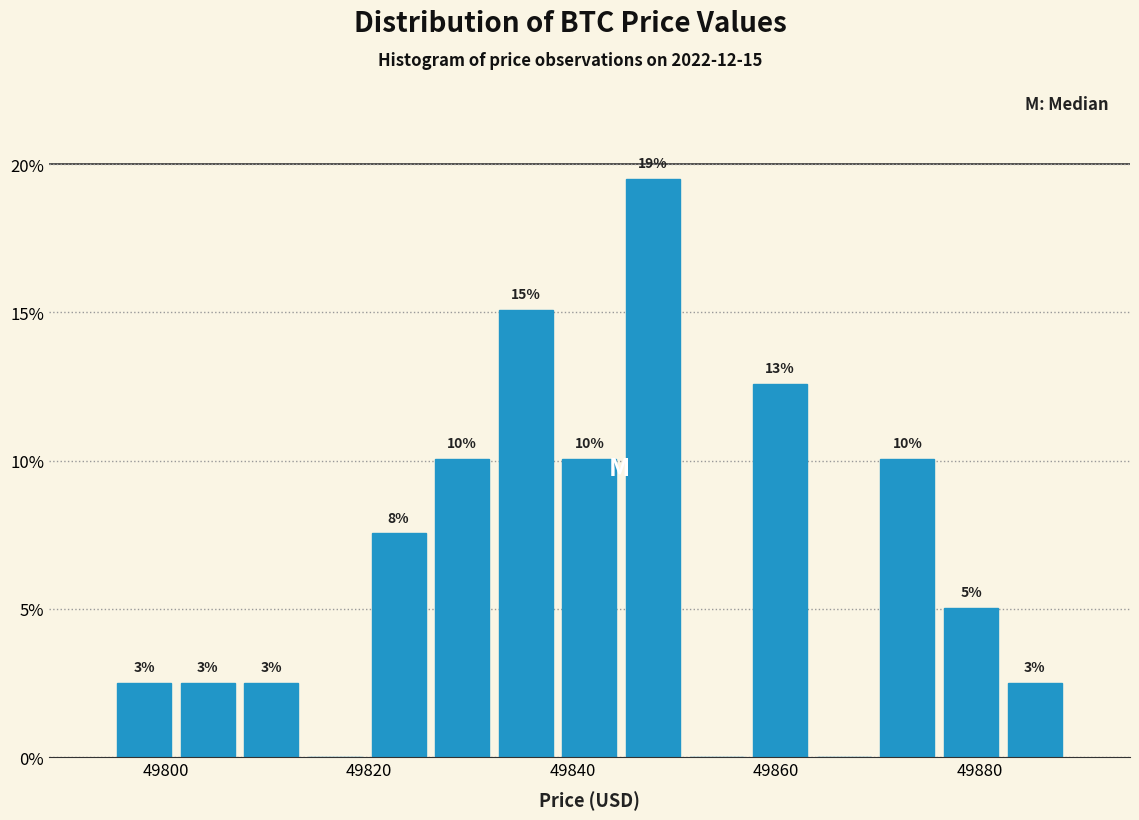

Read against the x-axis, roughly where is the centre of the tallest bar?

49848